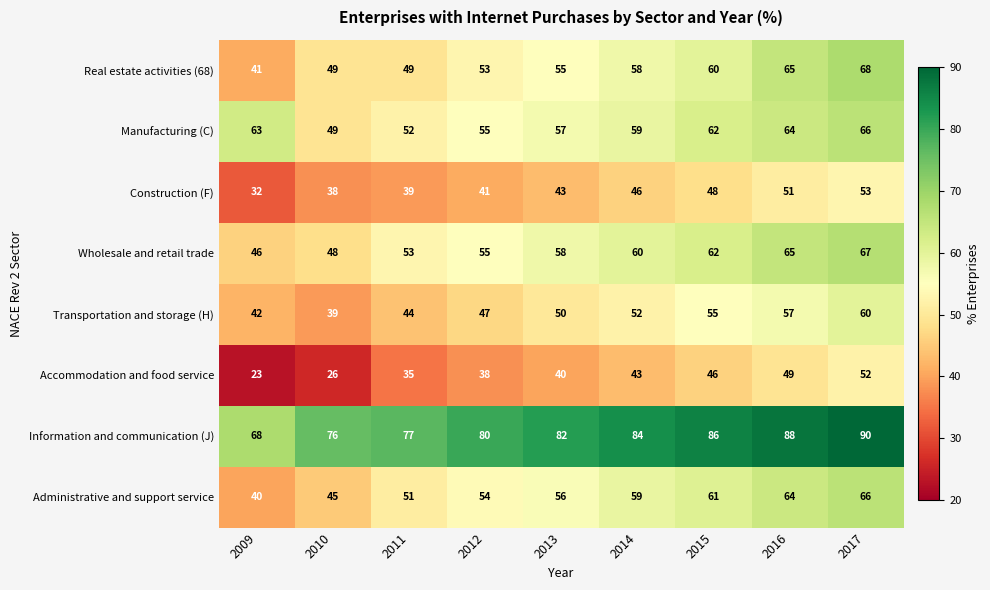

What is the sum of all Manufacturing (C) values?

527